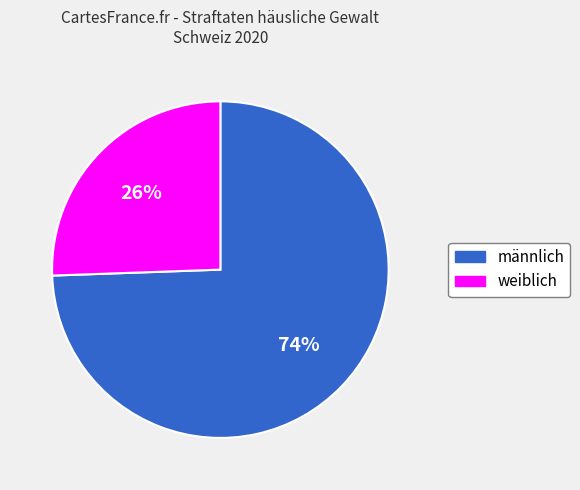

Do männlich and weiblich together represent more than half of the pie?

Yes